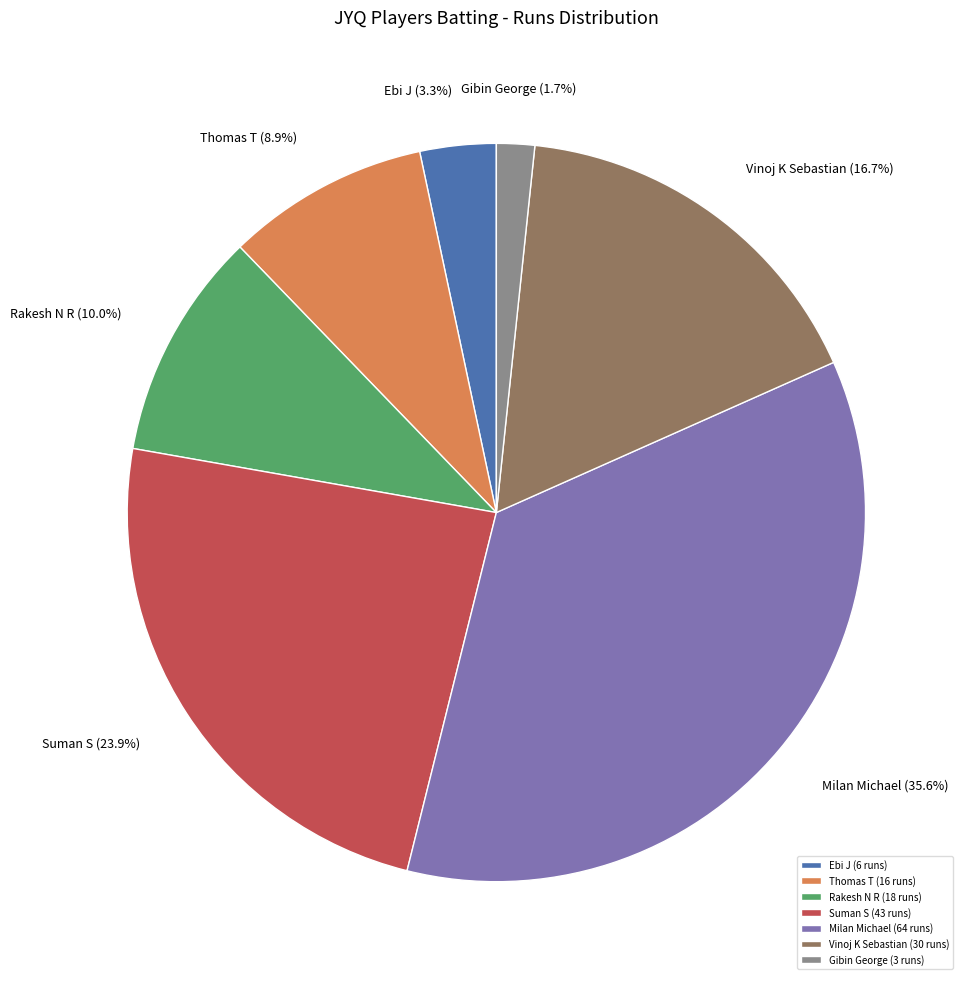

Which has a higher value, Thomas T or Ebi J?

Thomas T